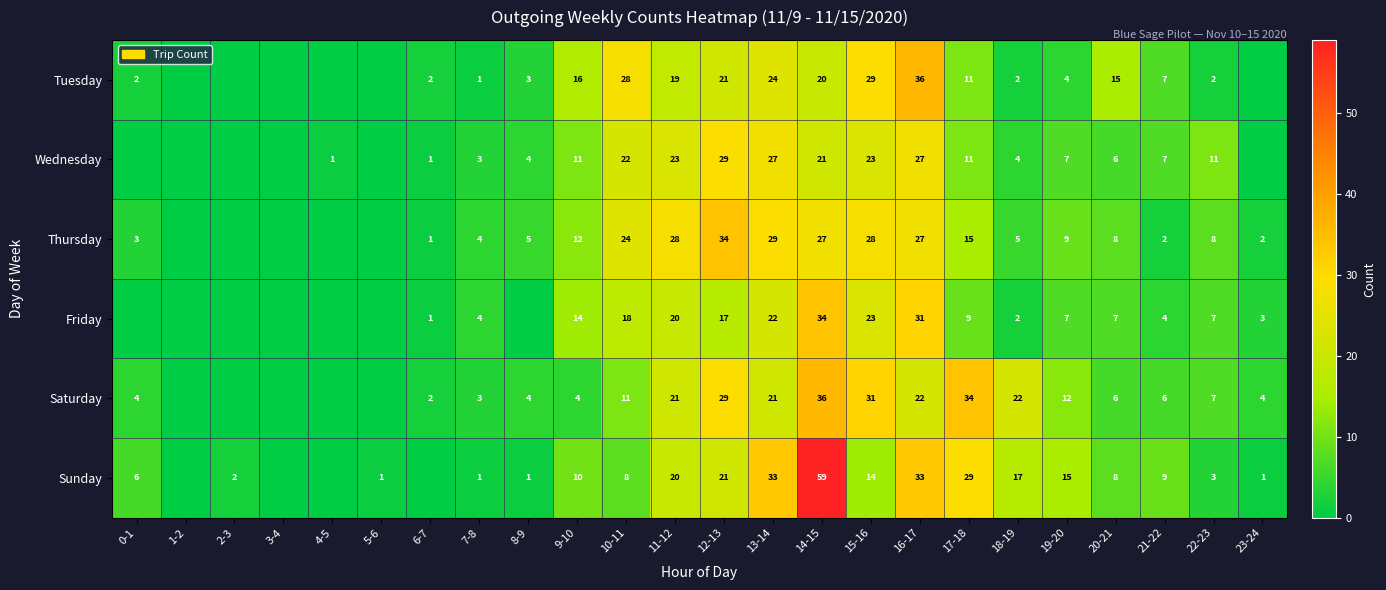

At 14-15, list the series in order from smallest to largest.

Tuesday, Wednesday, Thursday, Friday, Saturday, Sunday